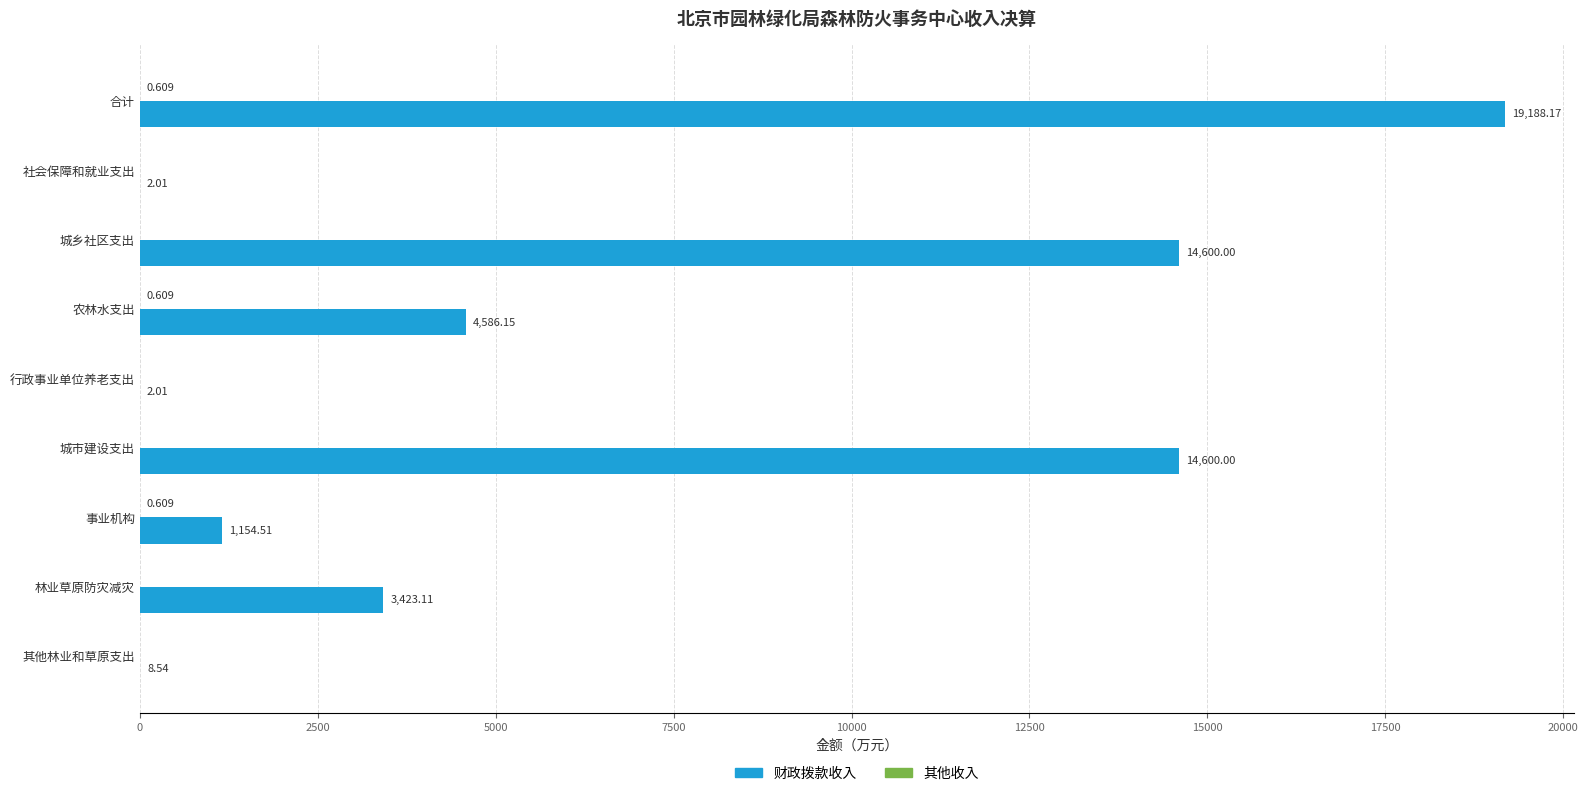

Which series has the largest total across all categories?

财政拨款收入